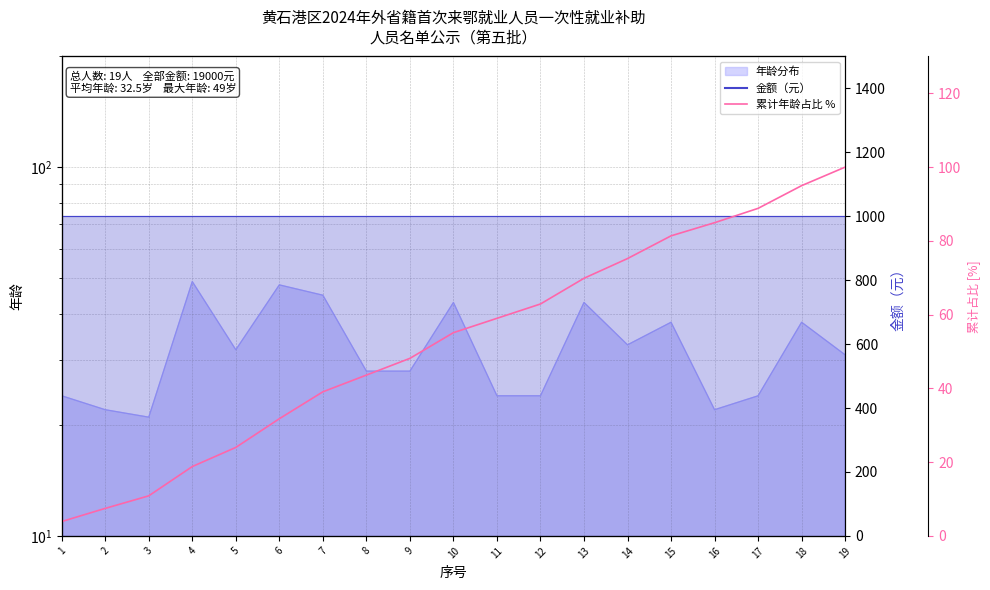

True or false: 累计年龄占比 % has more than 0 points higher than both neighbors.

False